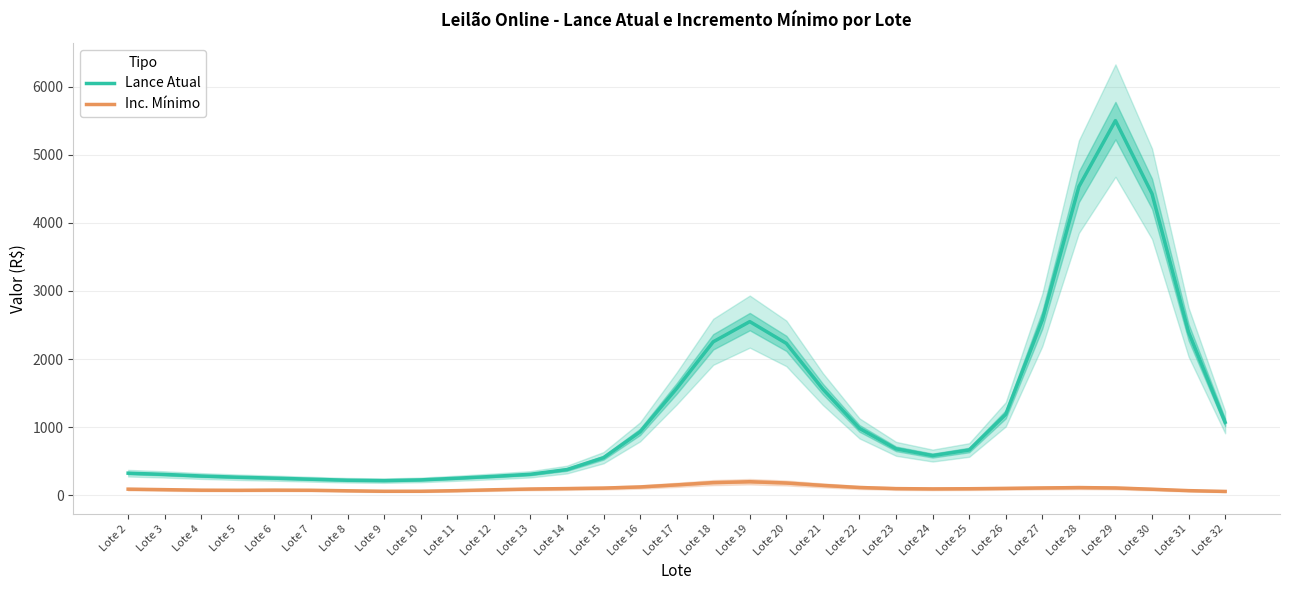

Which category has the highest value in the Inc. Mínimo series?

Lote 19